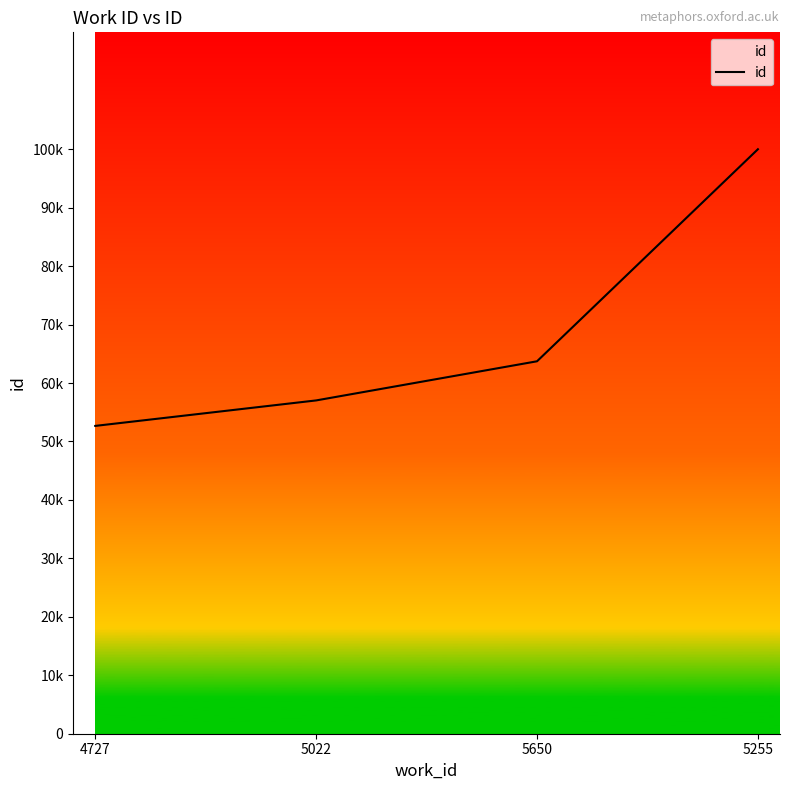

What is the value of the 4th point from the left?

100000.0